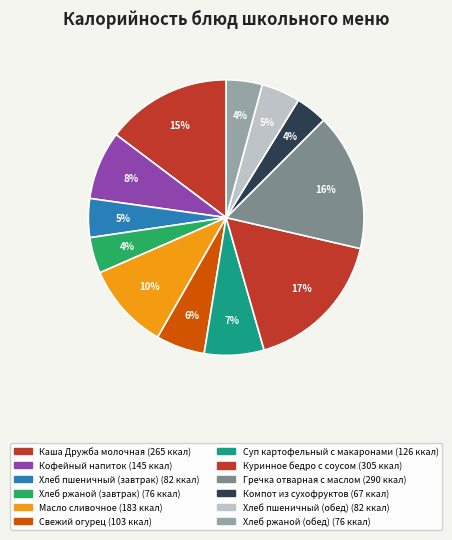

The Хлеб ржаной (обед) slice represents 4% of the pie. True or false?

True